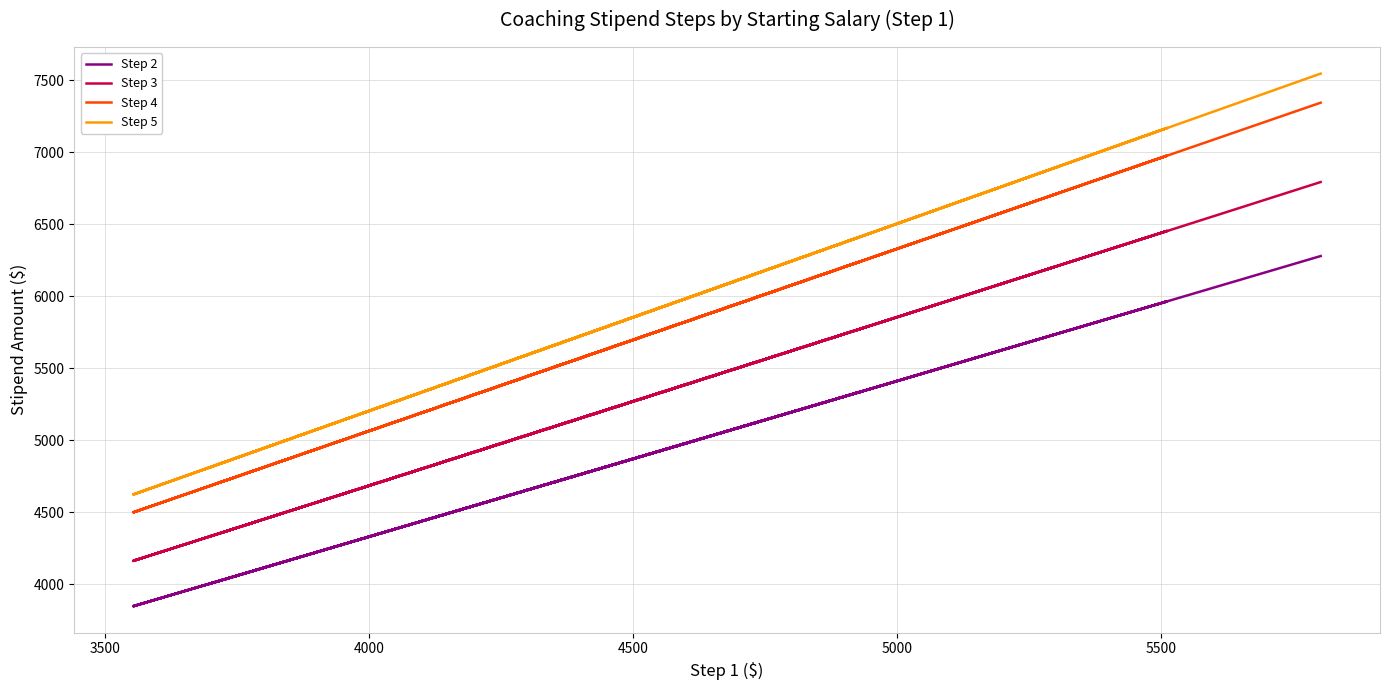

How many categories are shown in the chart?

20